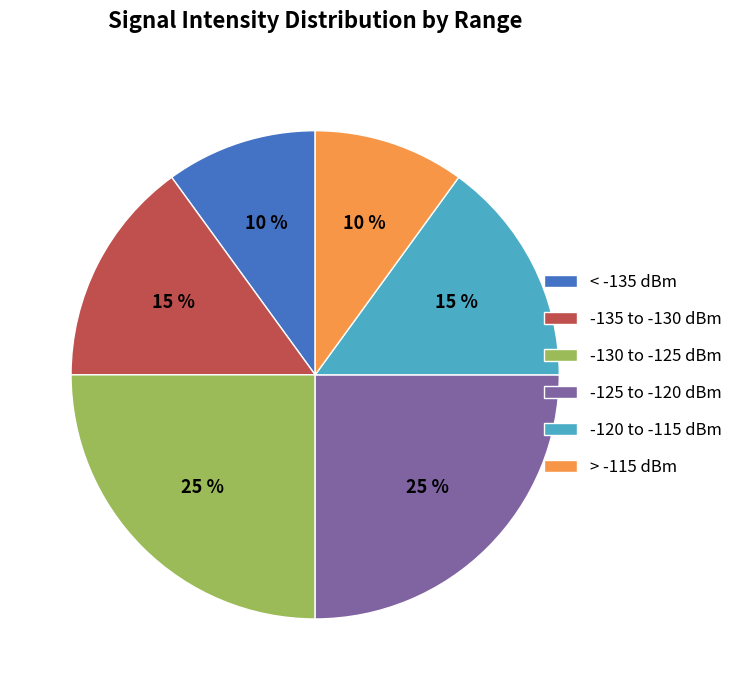

Between -135 to -130 dBm and < -135 dBm, which is larger?

-135 to -130 dBm